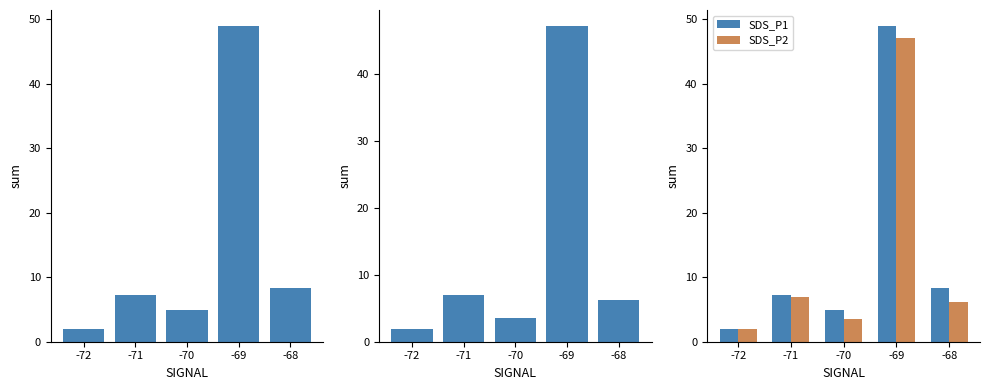

Does the chart contain stacked bars?

No